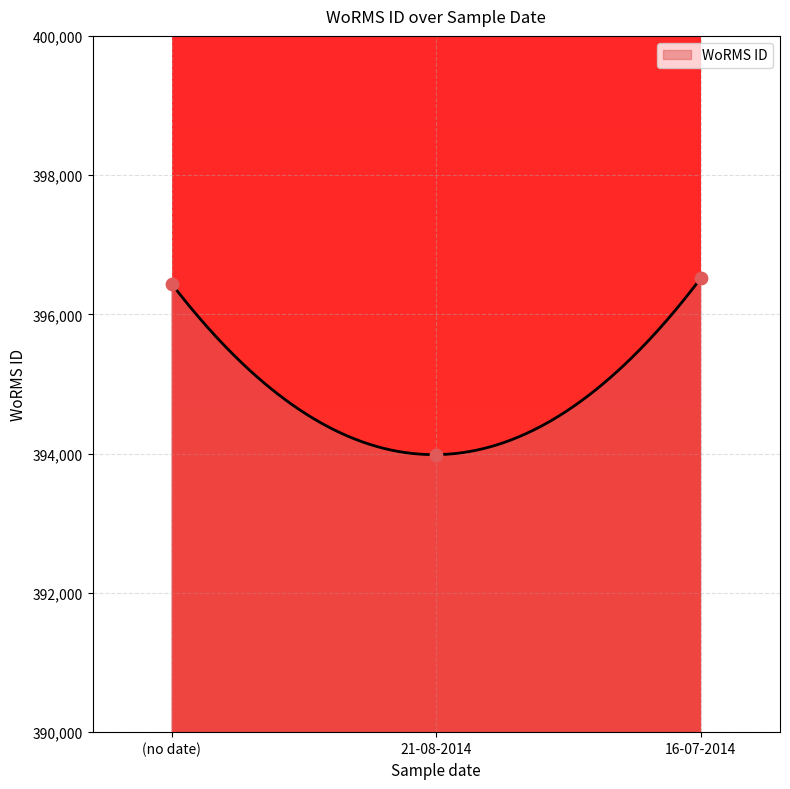

Which has a higher value, (no date) or 16-07-2014?

16-07-2014